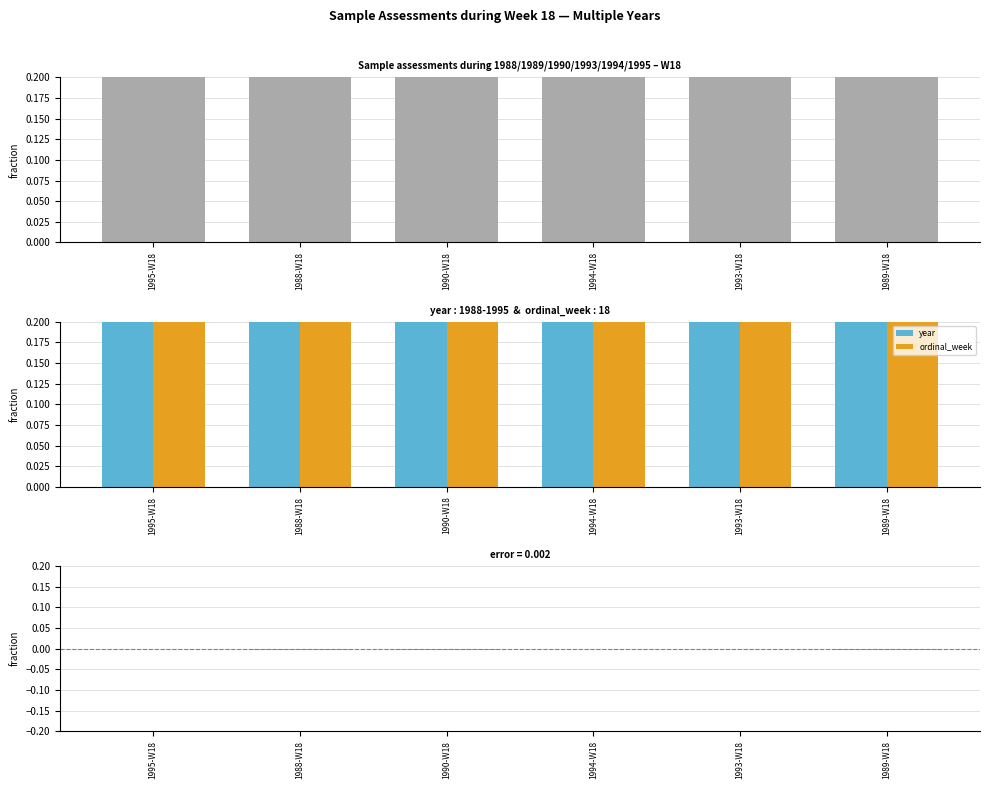

What position from the right is 1988-W18?

5